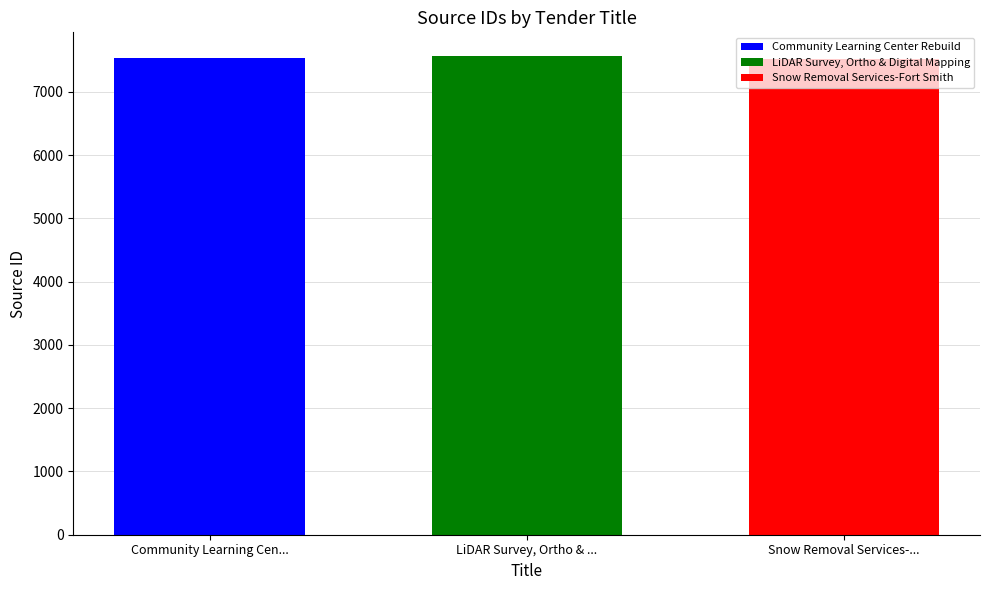

What value does the Snow Removal Services-Fort Smith series have at LiDAR Survey, Ortho & ...?

7525